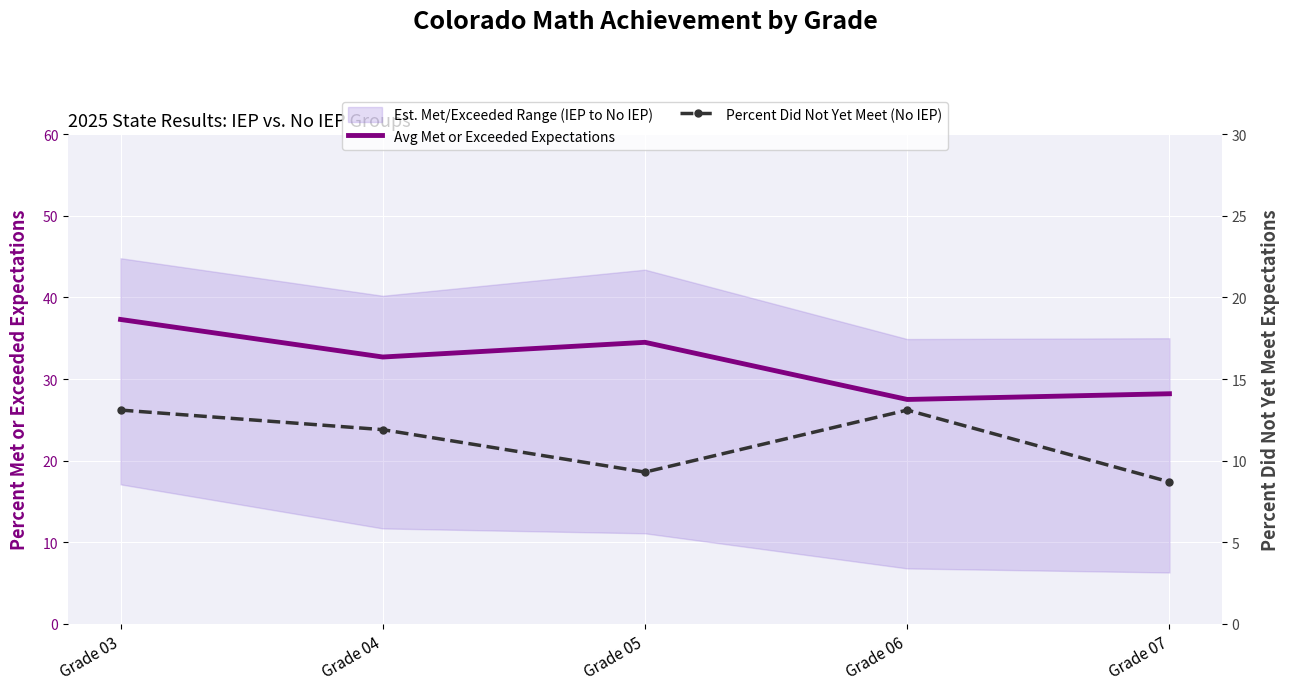

Which category has the highest value in the Percent Did Not Yet Meet (No IEP) series?

Grade 03